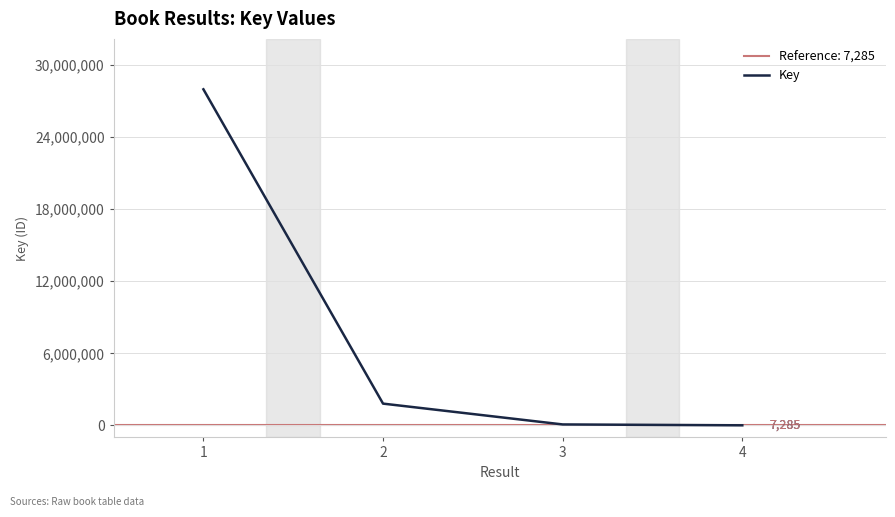

Does the chart have visible grid lines?

Yes